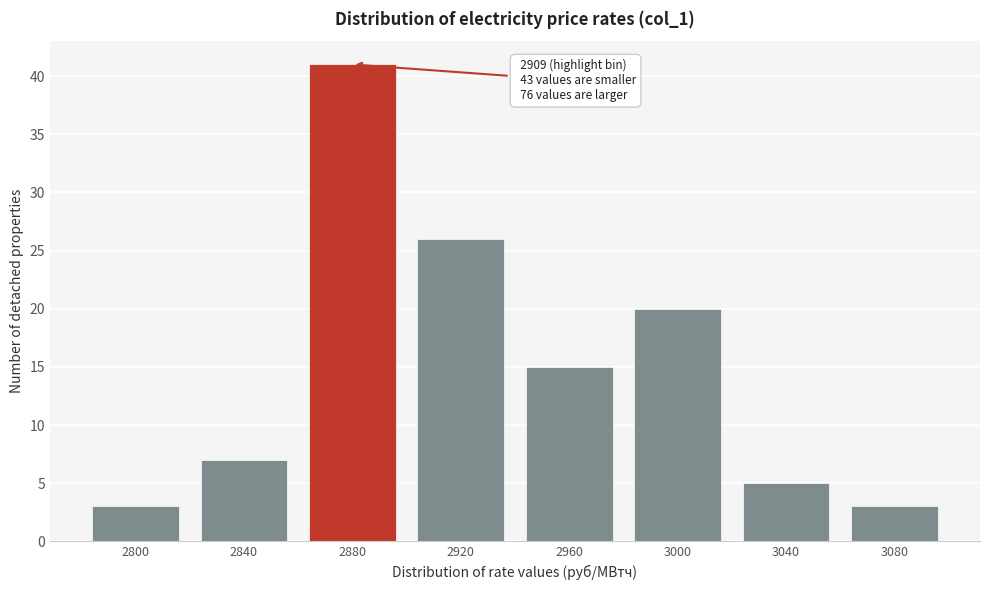

Reading right to left, extract all data points from this chart.

3080=3	3040=5	3000=20	2960=15	2920=26	2880=41	2840=7	2800=3